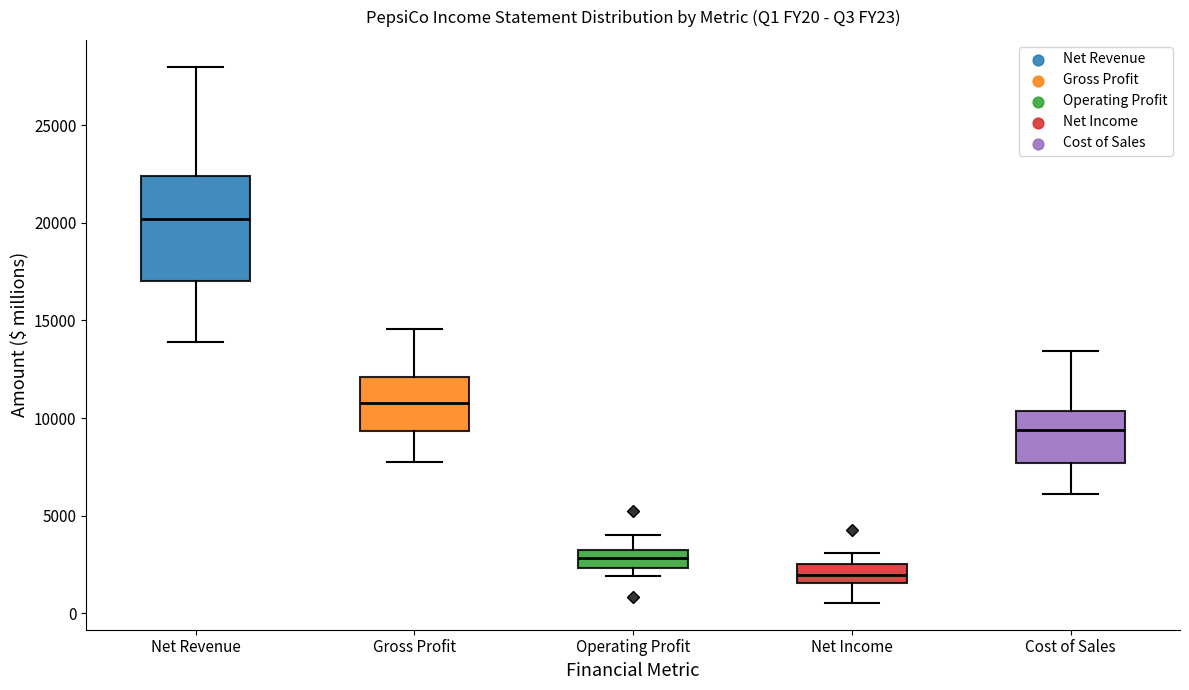

Which box's median line is the highest?

Net Revenue